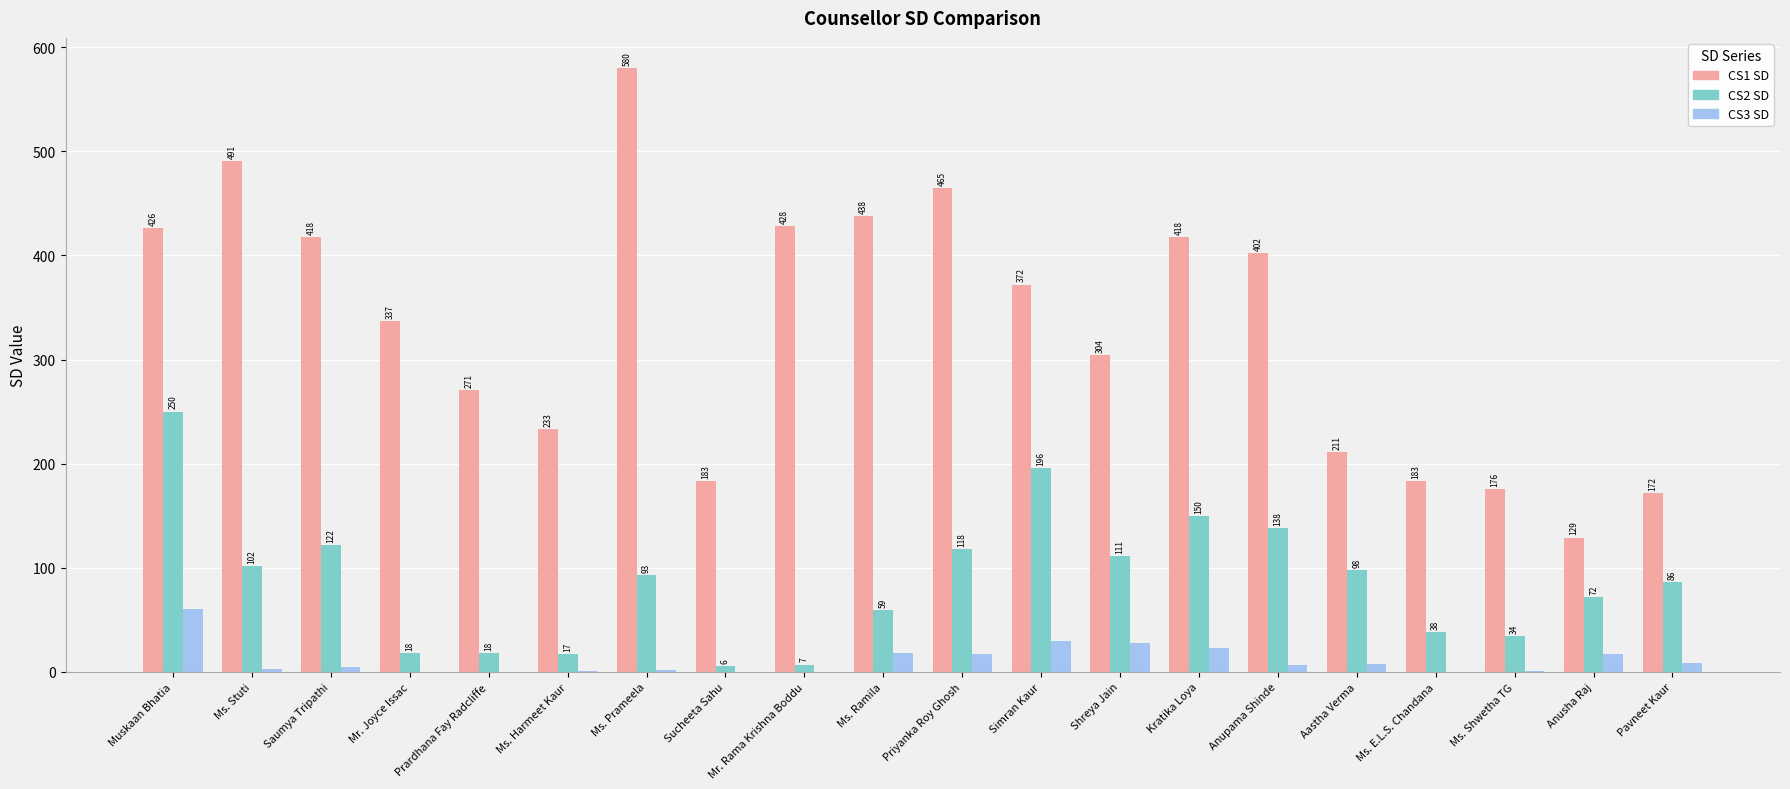

Which series changed the most between Ms. Prameela and Sucheeta Sahu?

CS1 SD